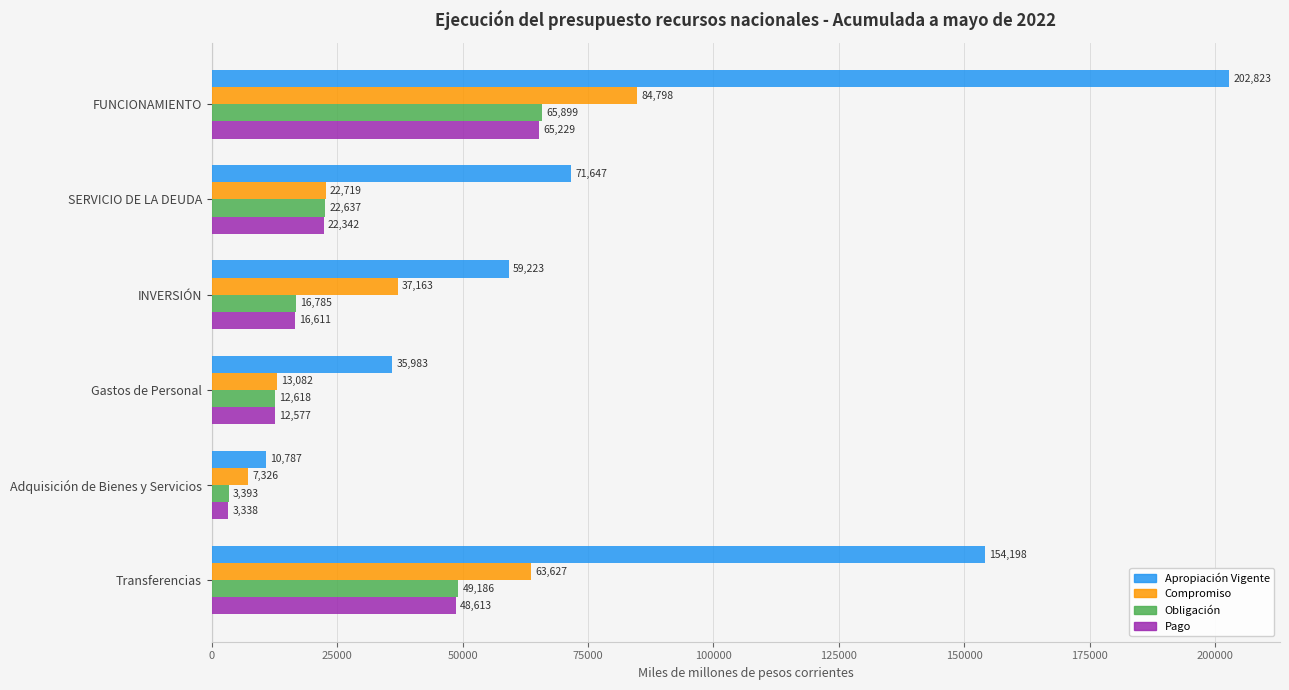

True or false: Apropiación Vigente has a value of 35983.1 at Gastos de Personal.

True